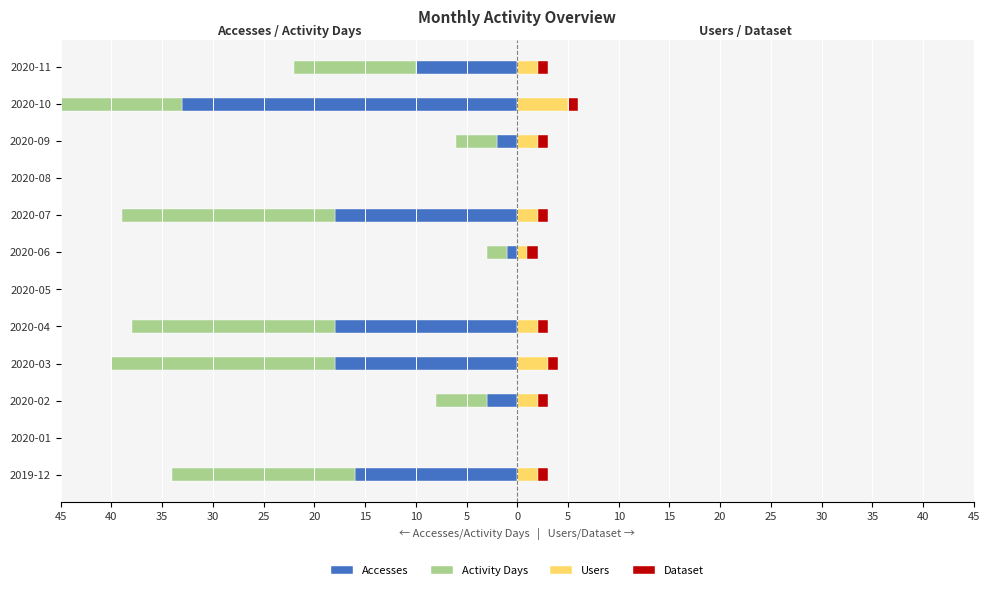

Reading left to right, list all the values displayed in this chart.

Accesses: -16	0	-3	-18	-18	0	-1	-18	0	-2	-33	-10
Activity Days: -18	0	-5	-22	-20	0	-2	-21	0	-4	-39	-12
Users: 2	0	2	3	2	0	1	2	0	2	5	2
Dataset: 1	0	1	1	1	0	1	1	0	1	1	1